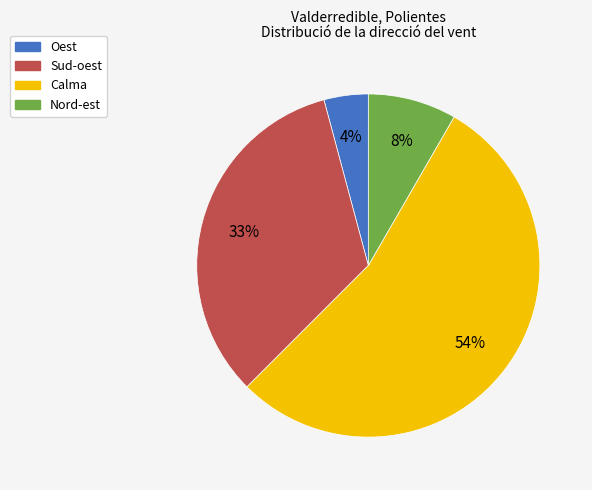

Is there any slice that represents more than half of the pie?

Yes